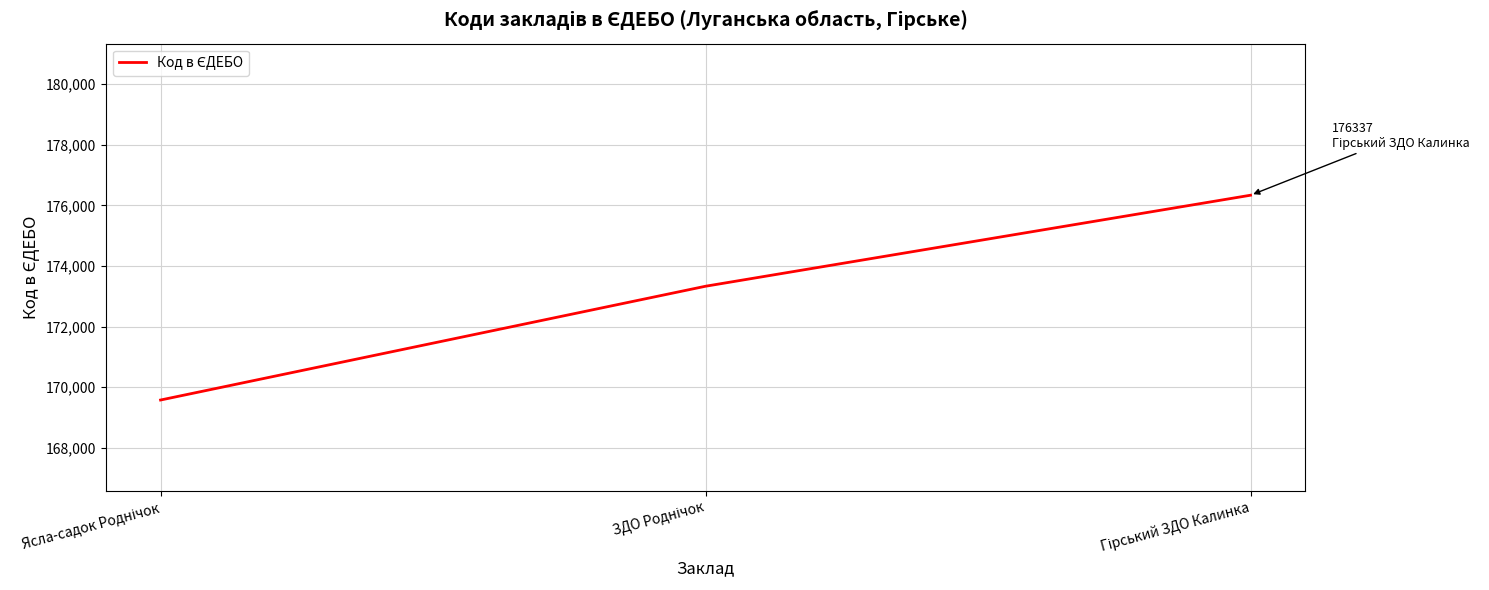

What is the sum of all values?

519251